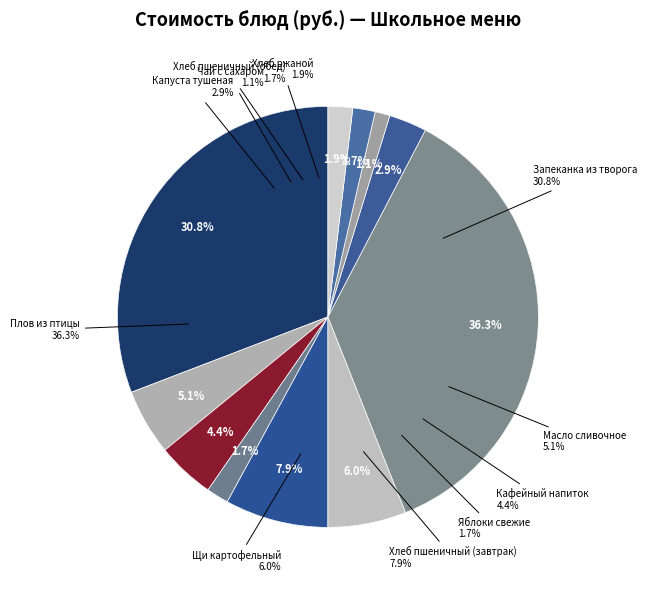

Count the number of slices in the pie.

11